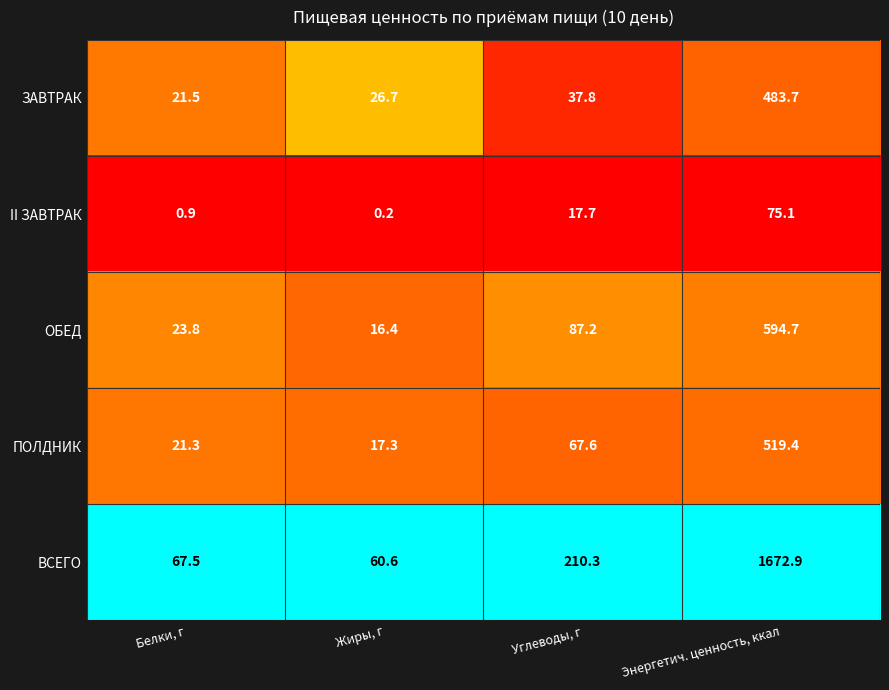

Which series has the largest range (max minus min)?

ВСЕГО